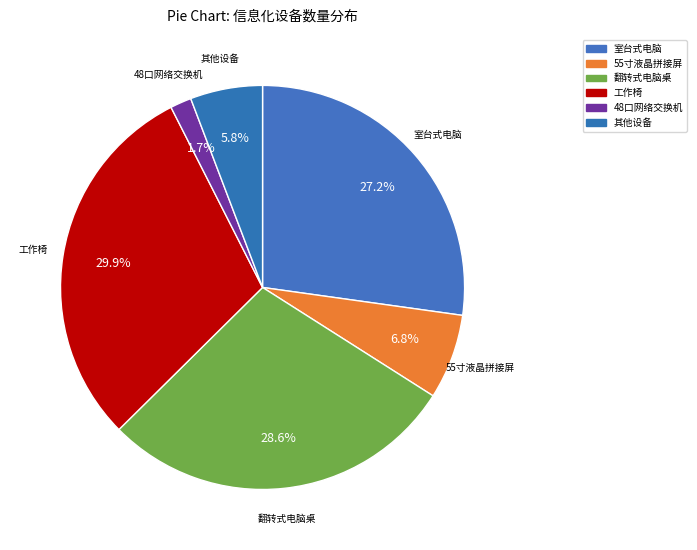

Is it true that 翻转式电脑桌 is 34% of the pie?

False